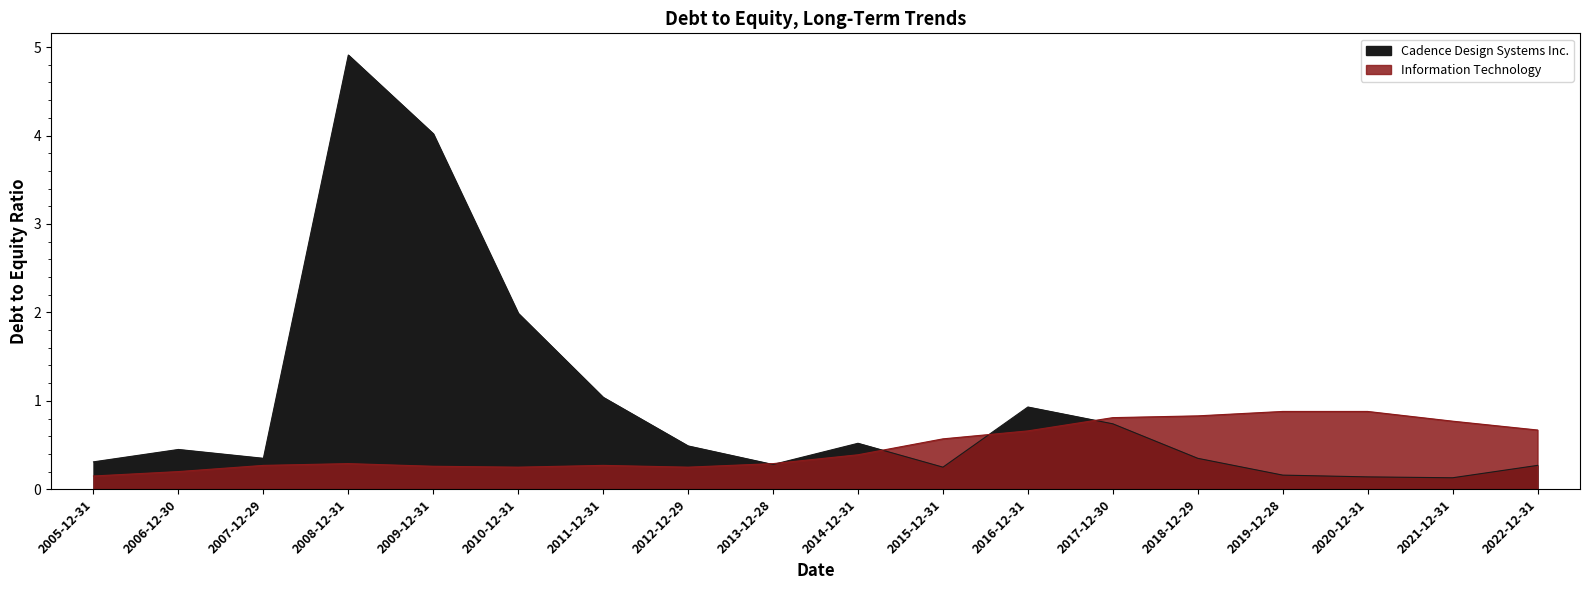

What is the spread (max minus min) of values at 2011-12-31?

0.8